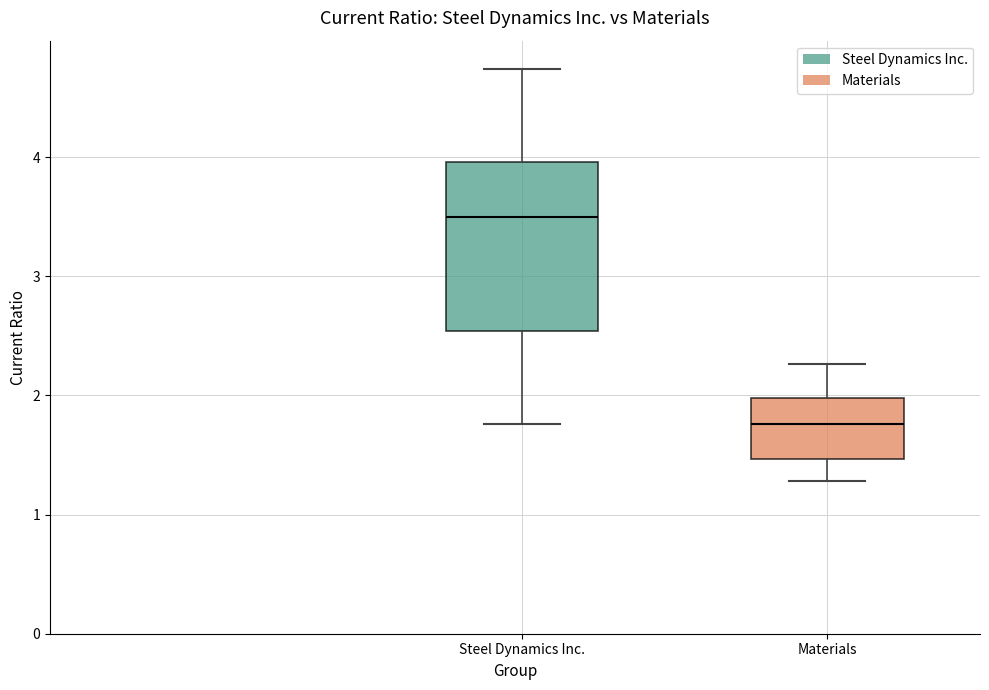

Reading left to right, read every box against the y-axis: the position of its median line, the range the box covers, and the ends of its whiskers. The values are not printed on the chart, so give them approximately, as read against the axis.

Steel Dynamics Inc.: median 3.5, box 2.5 to 4.0, whiskers 1.8 to 4.7
Materials: median 1.8, box 1.5 to 2.0, whiskers 1.3 to 2.3